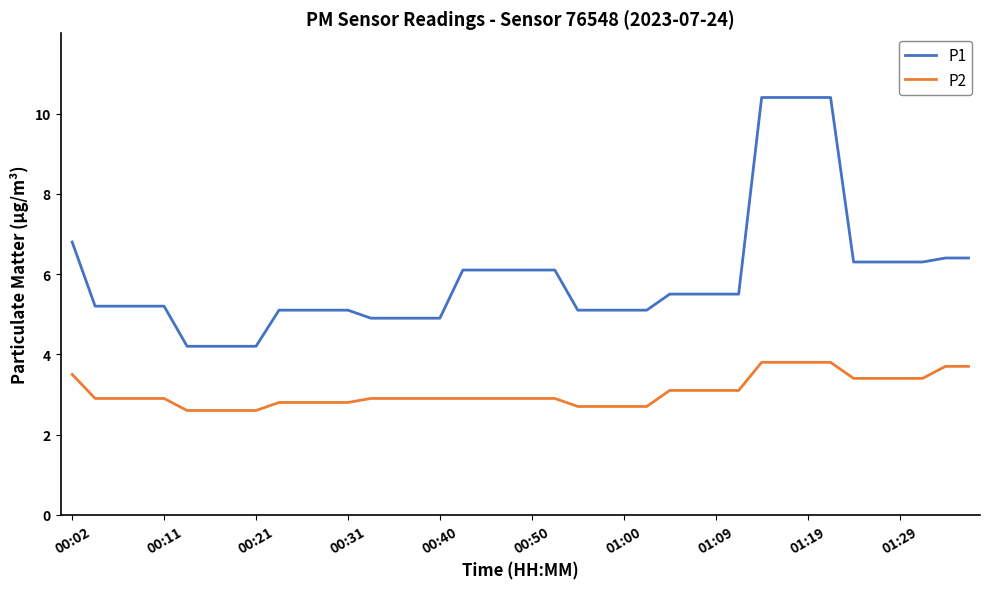

Which series has the largest total across all categories?

P1